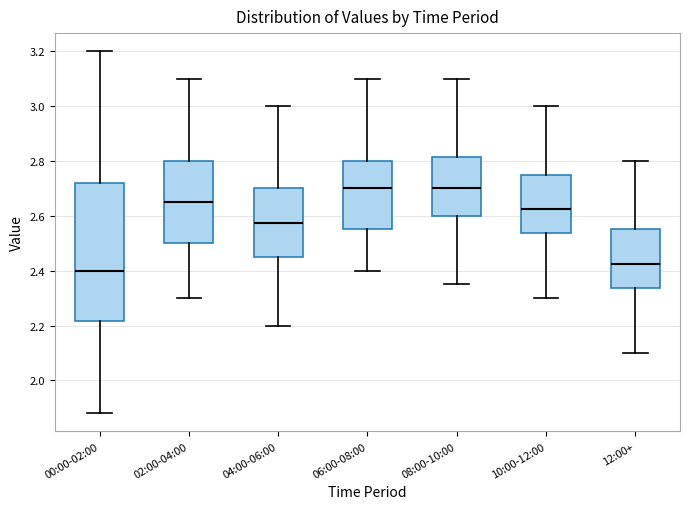

Reading left to right, read every box against the y-axis: the position of its median line, the range the box covers, and the ends of its whiskers. The values are not printed on the chart, so give them approximately, as read against the axis.

00:00-02:00: median 2.40, box 2.22 to 2.72, whiskers 1.88 to 3.20
02:00-04:00: median 2.66, box 2.50 to 2.80, whiskers 2.30 to 3.10
04:00-06:00: median 2.58, box 2.46 to 2.70, whiskers 2.20 to 3.00
06:00-08:00: median 2.70, box 2.56 to 2.80, whiskers 2.40 to 3.10
08:00-10:00: median 2.70, box 2.60 to 2.82, whiskers 2.36 to 3.10
10:00-12:00: median 2.62, box 2.54 to 2.76, whiskers 2.30 to 3.00
12:00+: median 2.42, box 2.34 to 2.56, whiskers 2.10 to 2.80